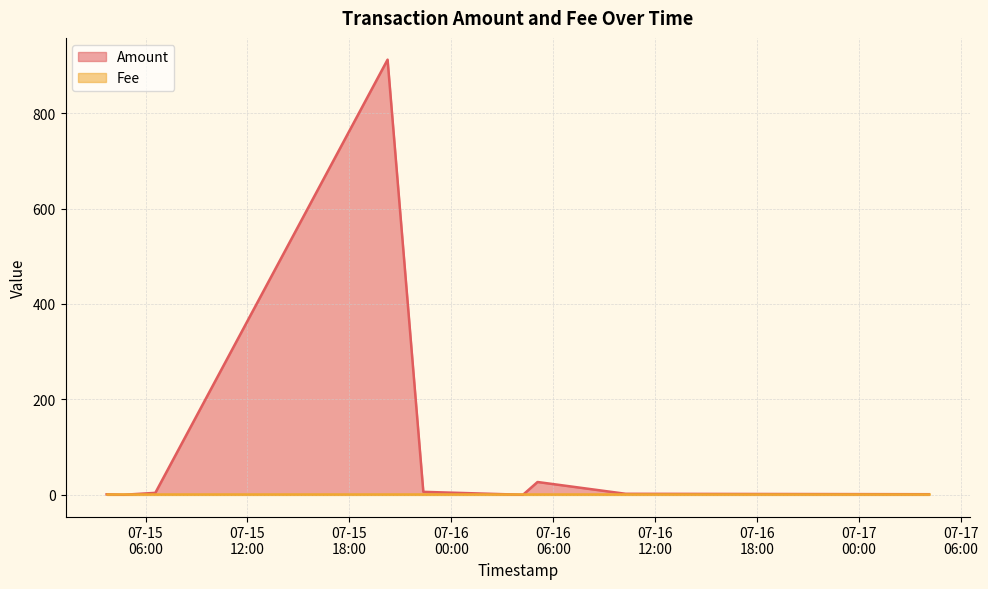

At which category is the sum across all series the highest?

2017-07-15 20:14:51